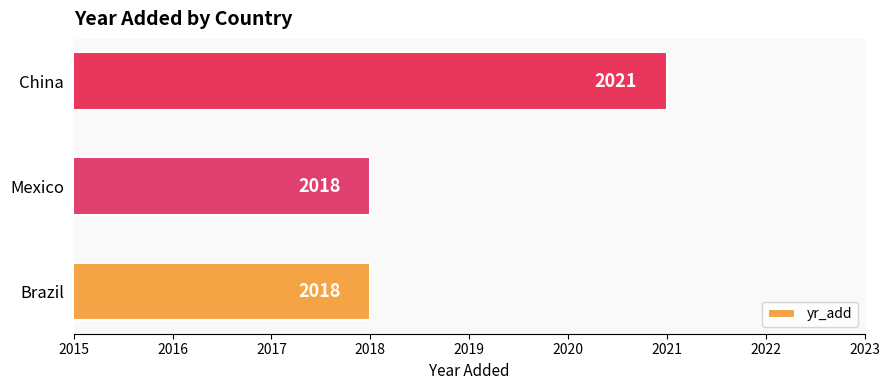

How many values are between 2018 and 2021?

3